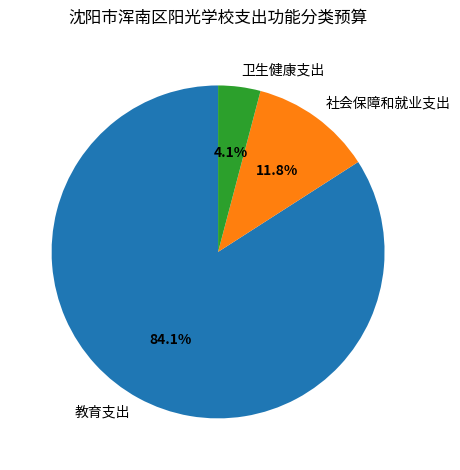

Rank the categories by value from highest to lowest.

教育支出, 社会保障和就业支出, 卫生健康支出